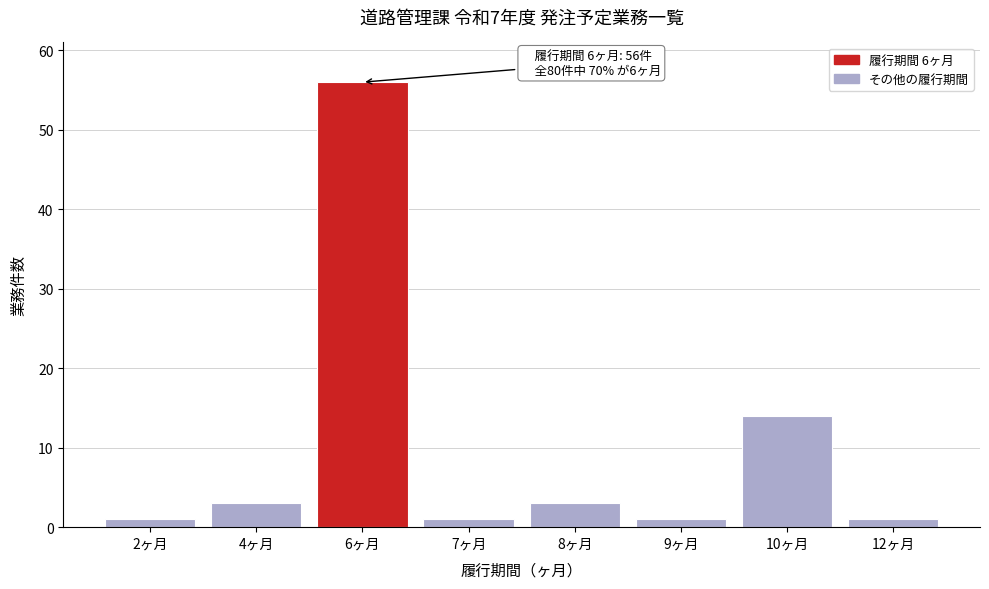

Reading right to left, list all the values displayed in this chart.

12ヶ月=1	10ヶ月=14	9ヶ月=1	8ヶ月=3	7ヶ月=1	6ヶ月=56	4ヶ月=3	2ヶ月=1